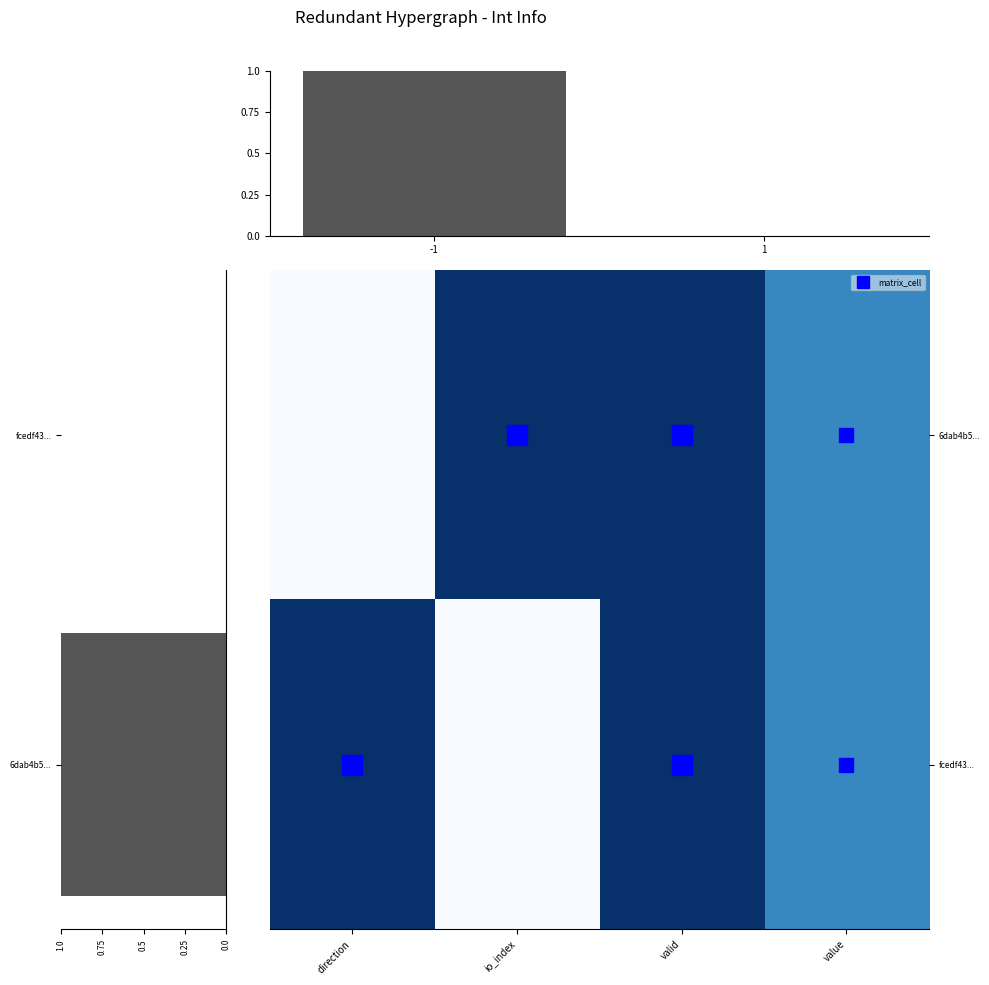

What is the highest value of the fcedf43... series?

1.0